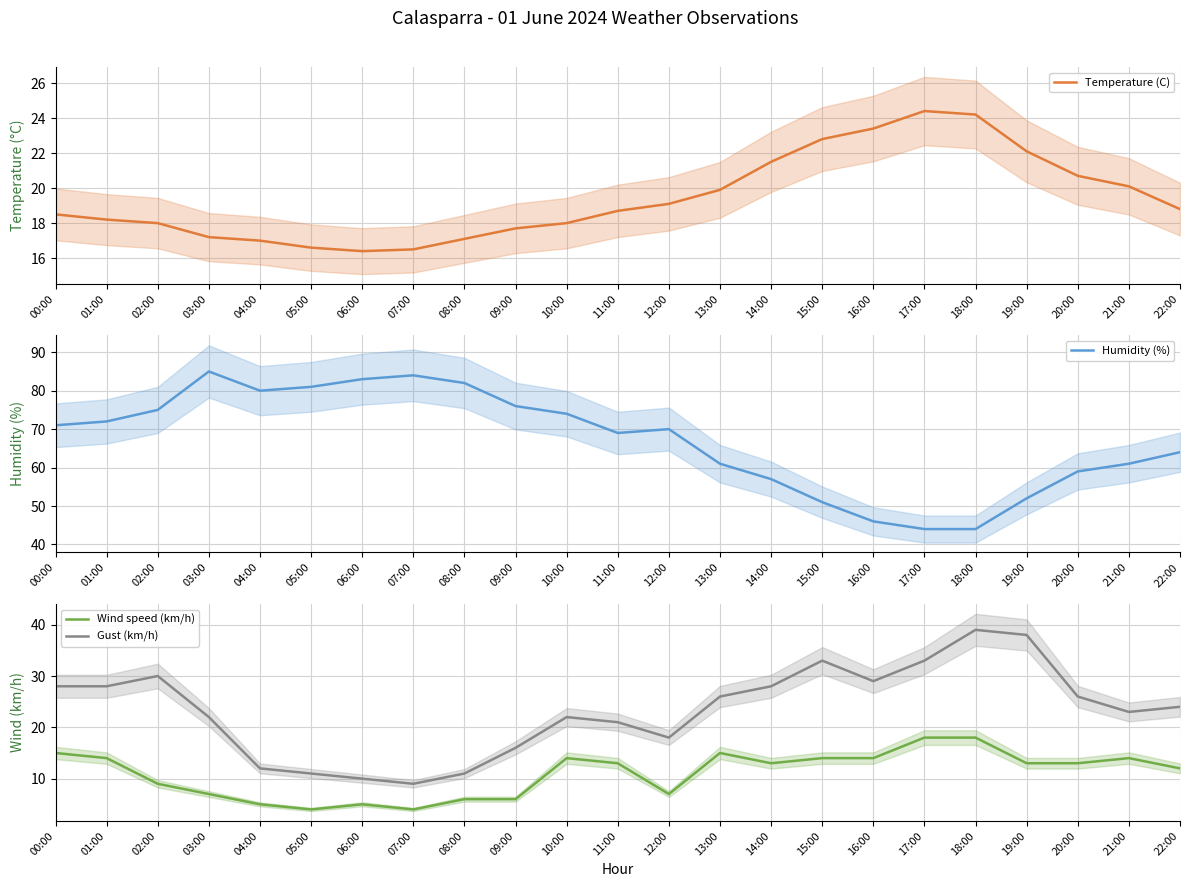

Reading left to right, what are all the values shown in this chart?

Temperature (C): 18.5	18.2	18.0	17.2	17.0	16.6	16.4	16.5	17.1	17.7	18.0	18.7	19.1	19.9	21.5	22.8	23.4	24.4	24.2	22.1	20.7	20.1	18.8
Humidity (%): 71.0	72.0	75.0	85.0	80.0	81.0	83.0	84.0	82.0	76.0	74.0	69.0	70.0	61.0	57.0	51.0	46.0	44.0	44.0	52.0	59.0	61.0	64.0
Wind speed (km/h): 15.0	14.0	9.0	7.0	5.0	4.0	5.0	4.0	6.0	6.0	14.0	13.0	7.0	15.0	13.0	14.0	14.0	18.0	18.0	13.0	13.0	14.0	12.0
Gust (km/h): 28.0	28.0	30.0	22.0	12.0	11.0	10.0	9.0	11.0	16.0	22.0	21.0	18.0	26.0	28.0	33.0	29.0	33.0	39.0	38.0	26.0	23.0	24.0